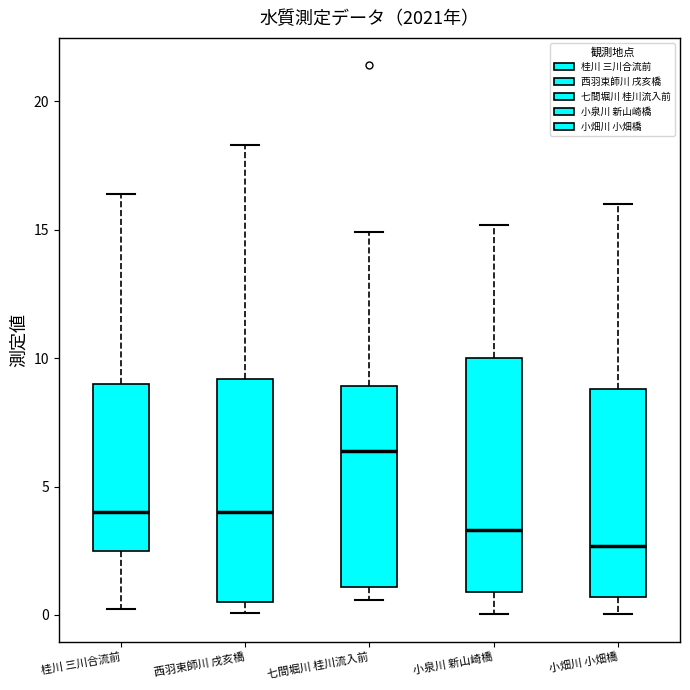

Which box's median line is the highest?

七間堀川 桂川流入前